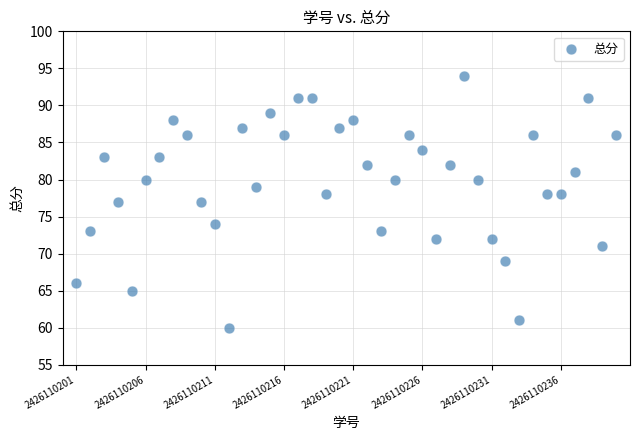

What is the range of X values (max minus min)?

39